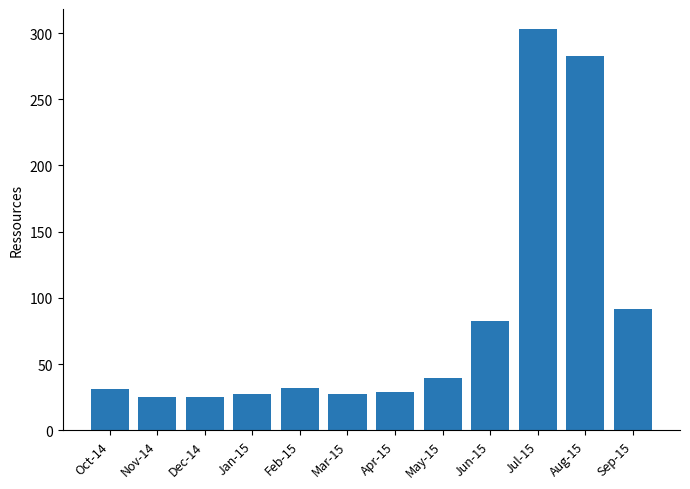

What is the change in value from Jan-15 to Jul-15?

+275.4